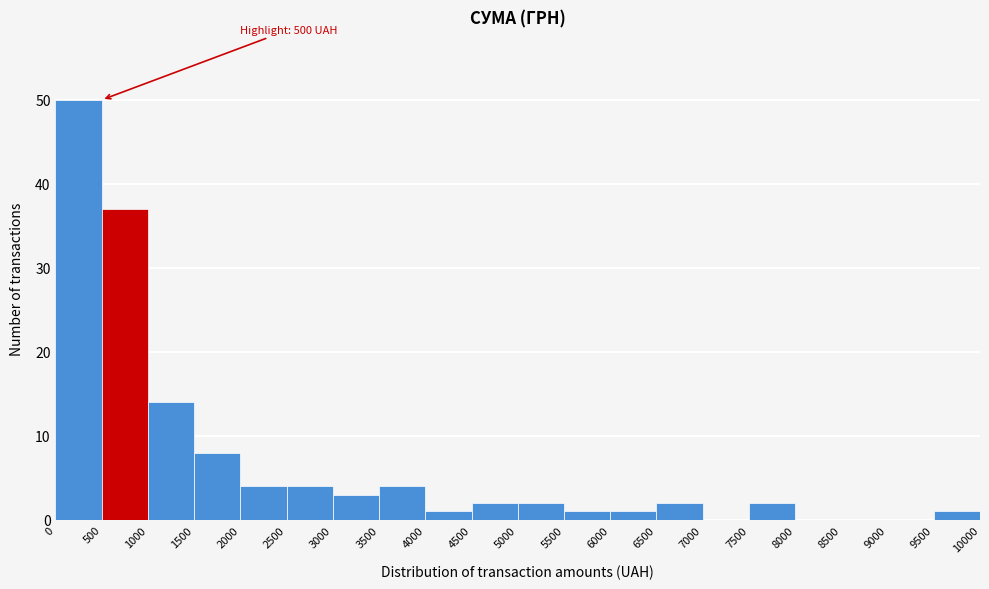

Which range on the x-axis has the tallest bar?

0 to 500